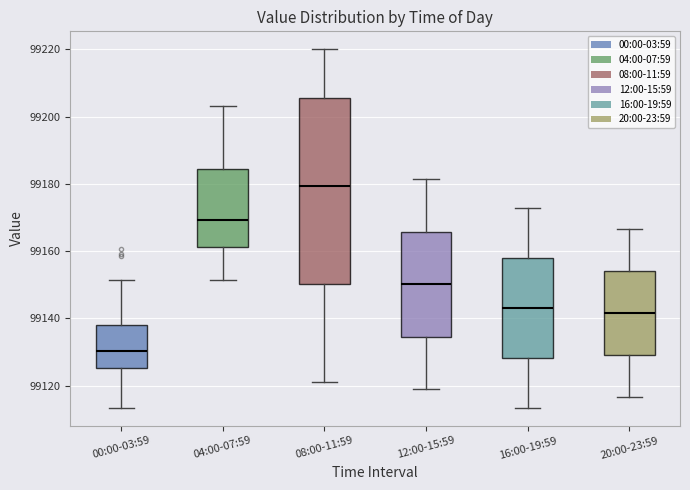

Which box's median line is the highest?

08:00-11:59